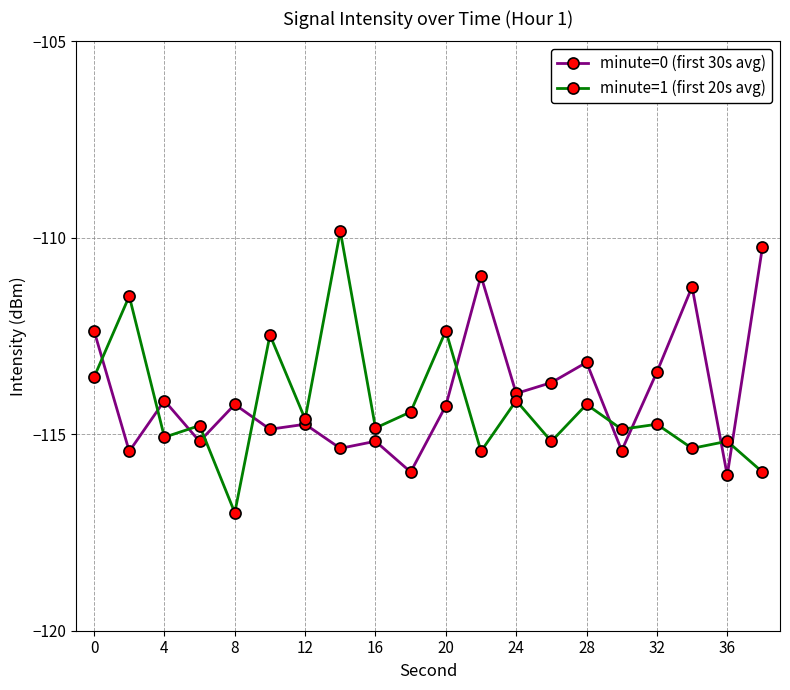

What is the value of the minute=1 (first 20s avg) point at the 6th from the left?

-112.5